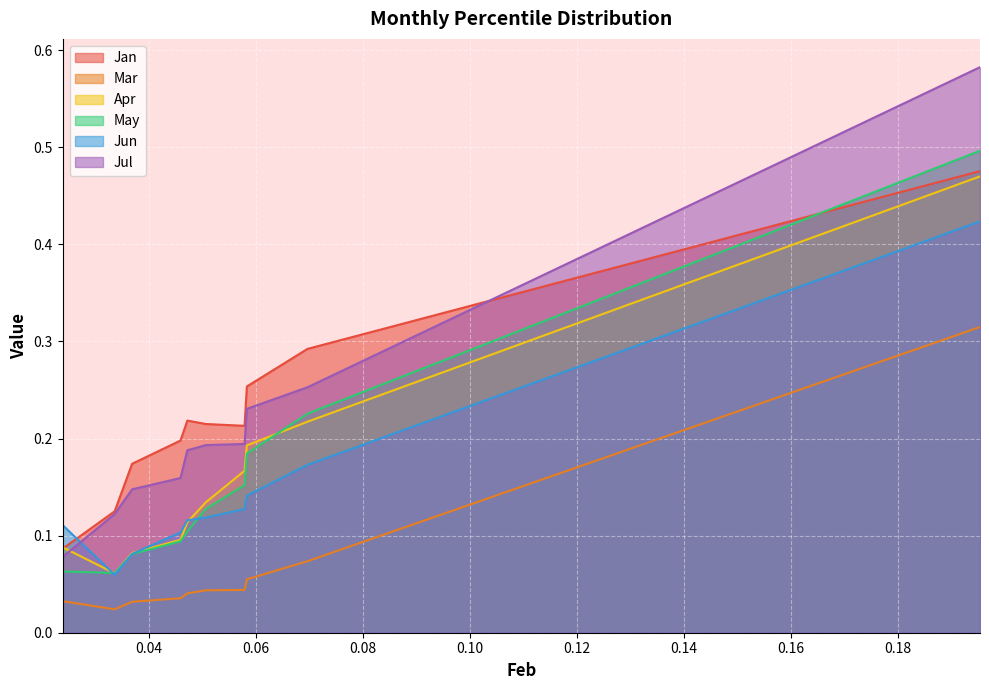

What is the value of the Jul point at the 1st from the left?

0.1